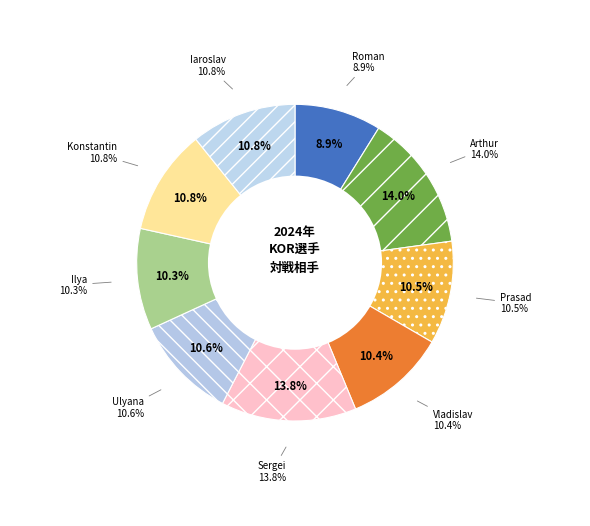

Rank the categories by value from lowest to highest.

Cheremnykh Roman, Rudnyi Ilya, Kochetov Vladislav, Pradhan Saurav Prasad, Chagina Ulyana, Zezyulin Konstantin, Tarasenko Iaroslav, Kazachansky Sergei, Muromtsev Arthur